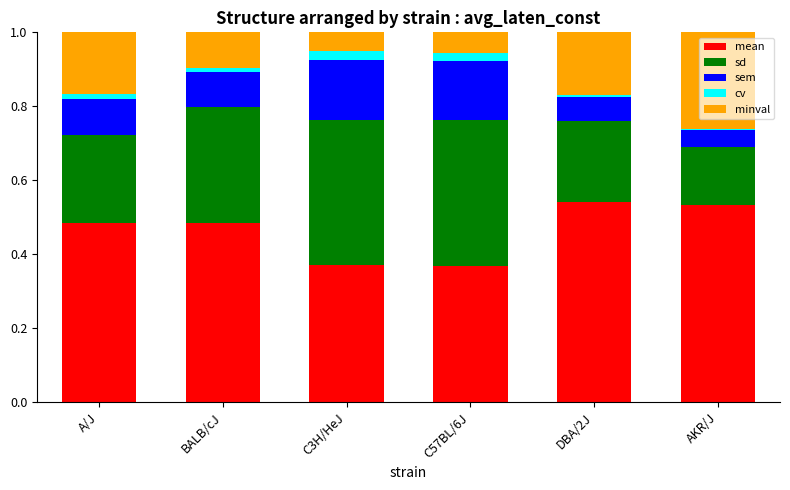

What are all the series names shown in the legend?

mean, sd, sem, cv, minval